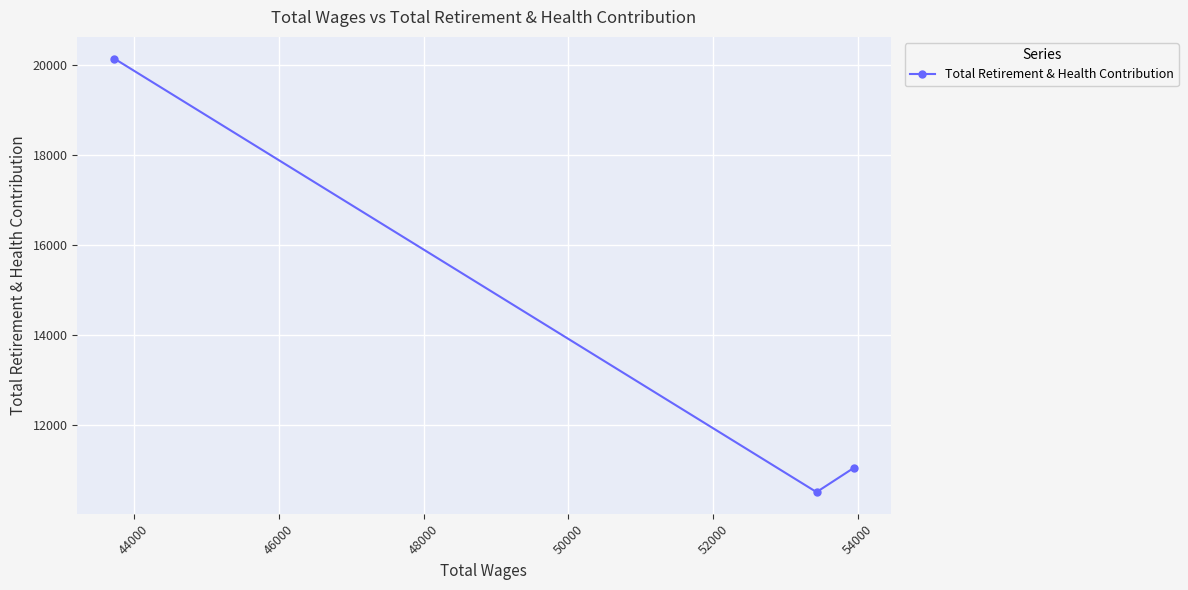

What is the sum of all values?

41701